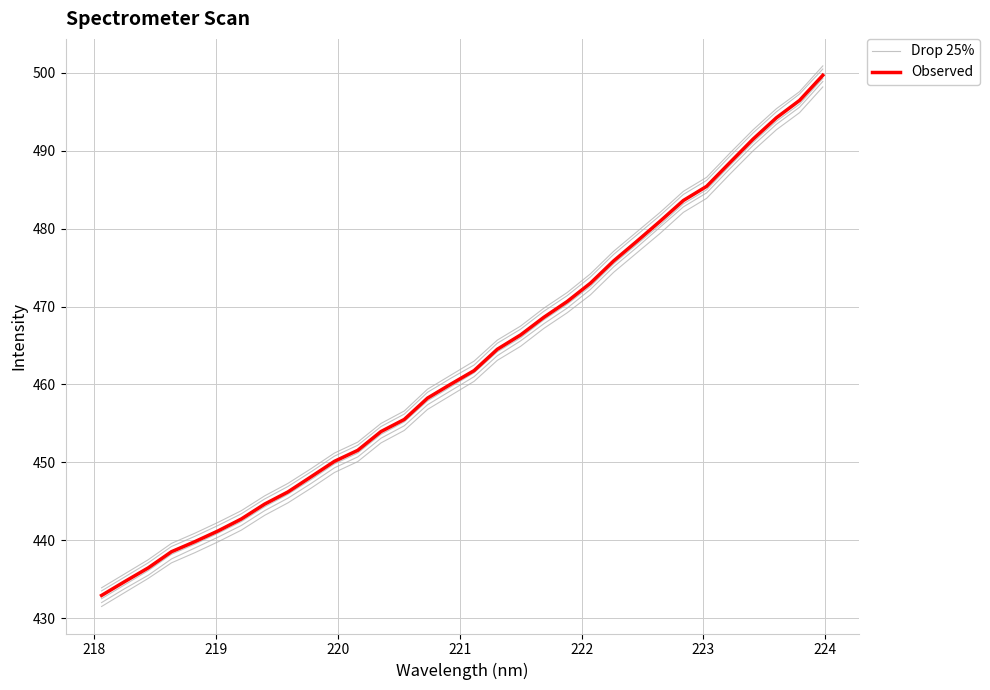

How many data points does each series have?

32